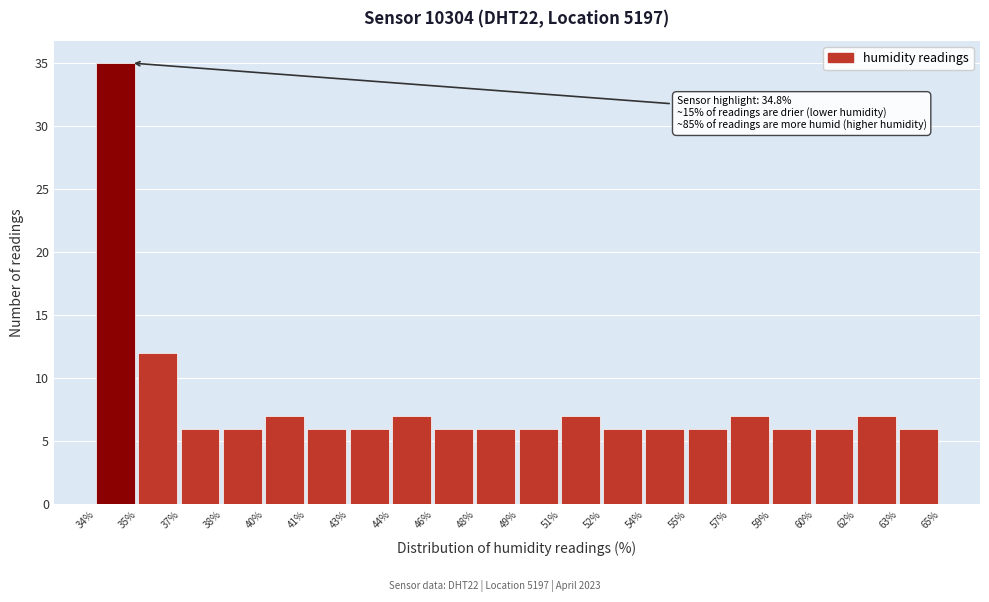

Reading left to right, extract all data points from this chart.

34%=35	35%=12	37%=6	38%=6	40%=7	41%=6	43%=6	44%=7	46%=6	48%=6	49%=6	51%=7	52%=6	54%=6	55%=6	57%=7	59%=6	60%=6	62%=7	63%=6